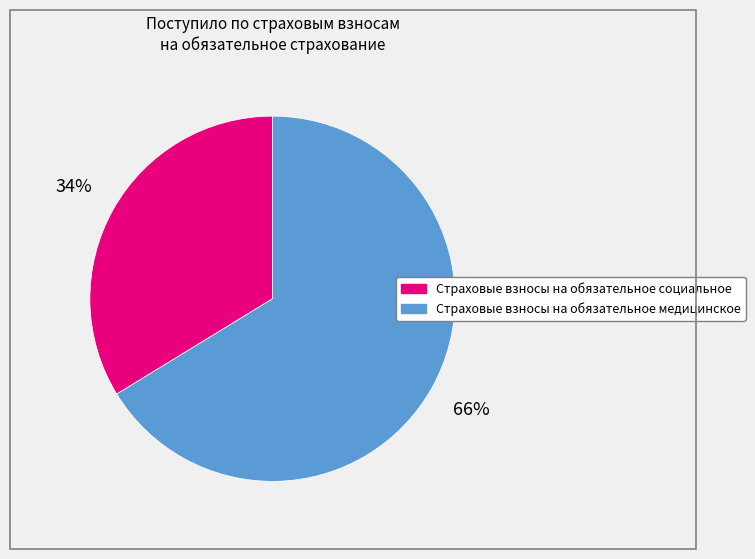

Between Страховые взносы на обязательное медицинское and Страховые взносы на обязательное социальное, which is larger?

Страховые взносы на обязательное медицинское